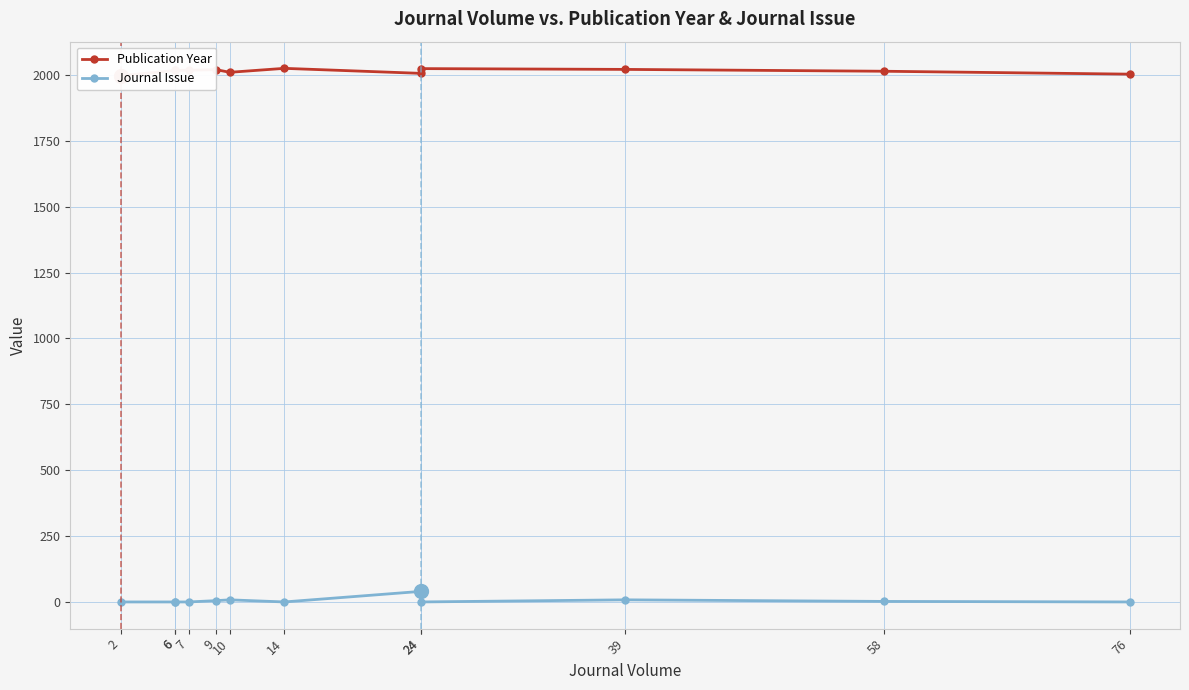

Which series has the largest total across all categories?

Publication Year